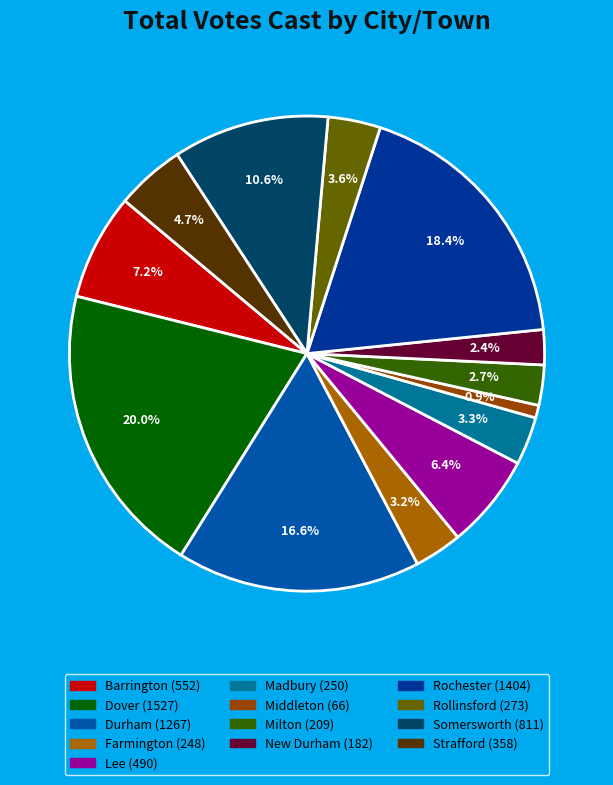

What percentage is NOT represented by Rollinsford?

96.4%